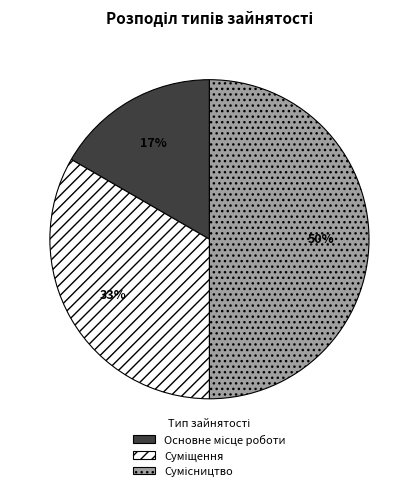

To the nearest percent, what is the difference between the largest and smallest slice percentages?

33%